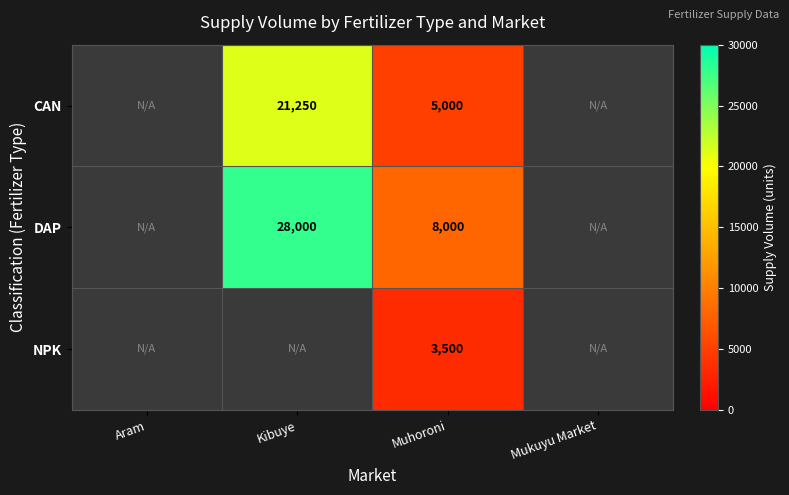

What is the difference between the highest and lowest values at Kibuye?

6750.0